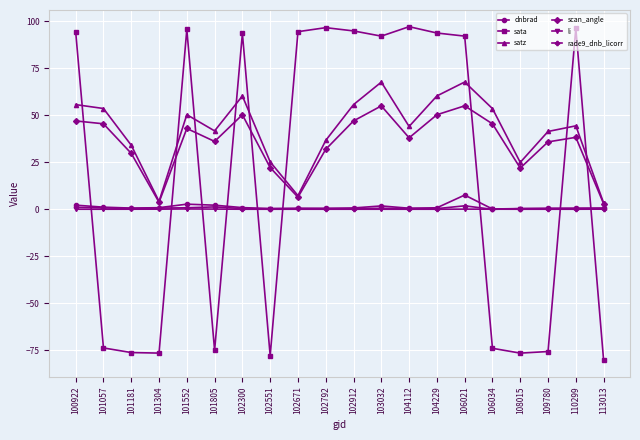

True or false: scan_angle has a value of 58.2 at 101552.

False